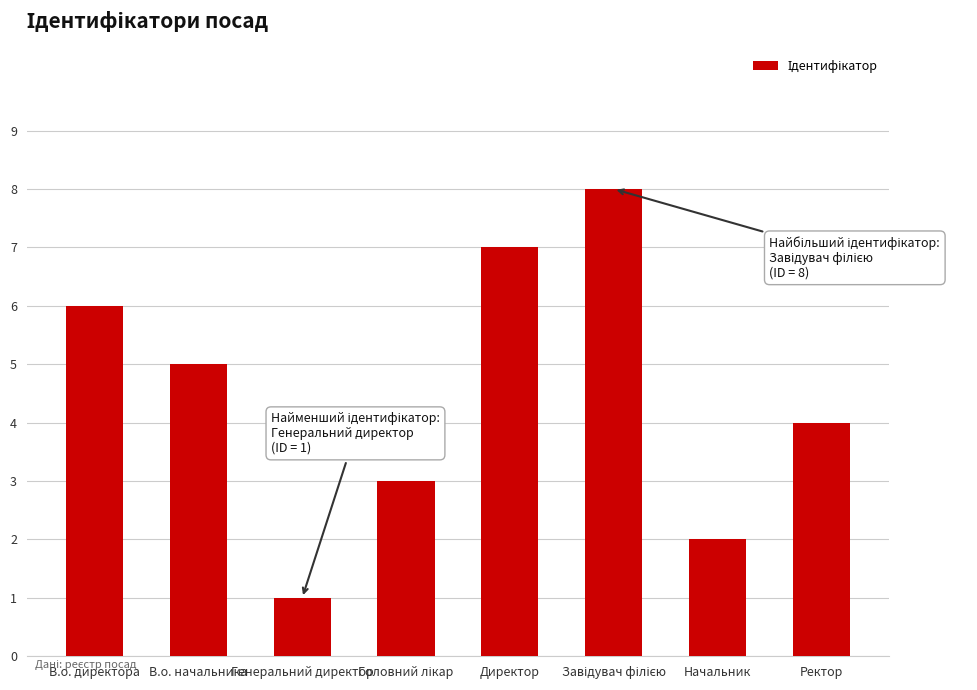

What is the approximate value at В.о. начальника?

5